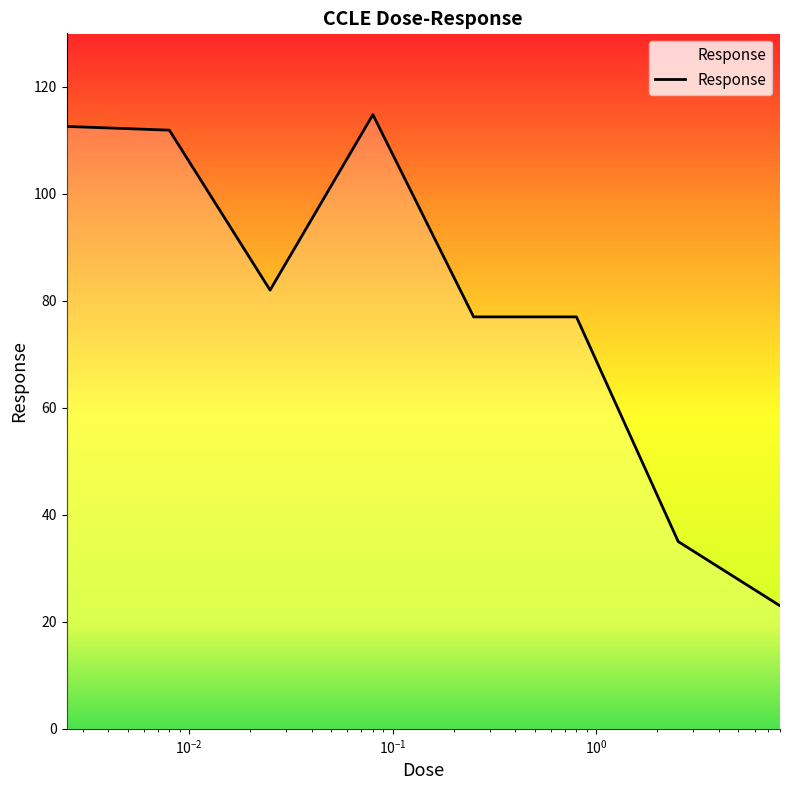

What is the minimum value shown in the chart?

23.0